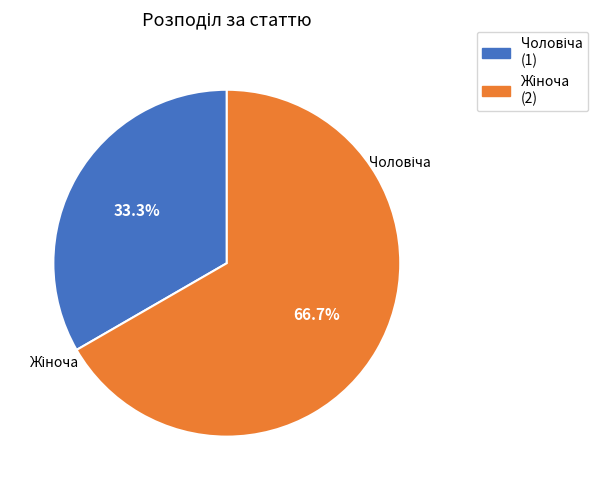

Count the number of slices in the pie.

2